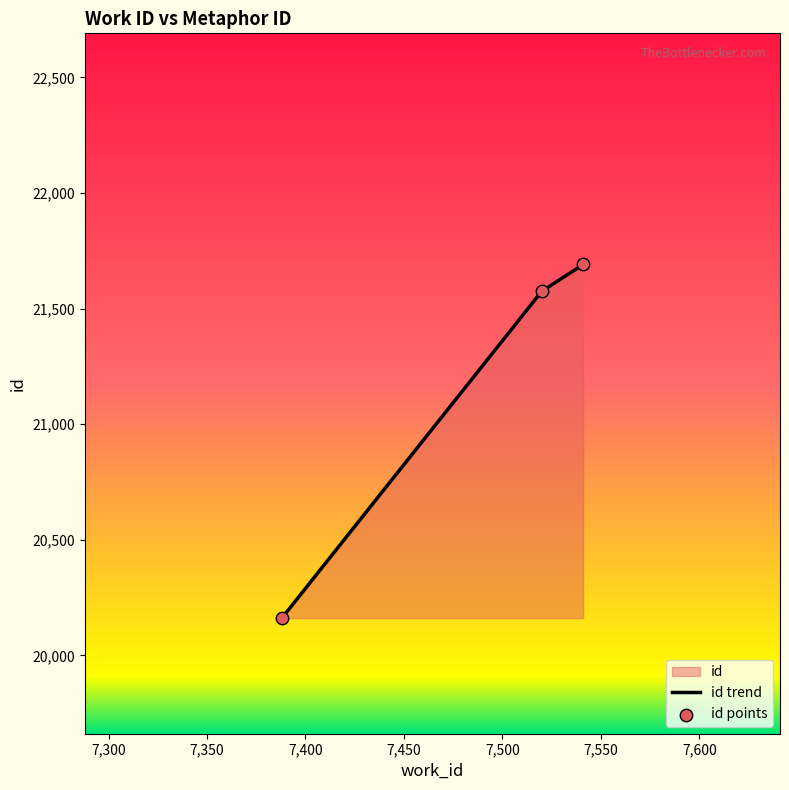

What is the change in value from 7388 to 7541?

+1530